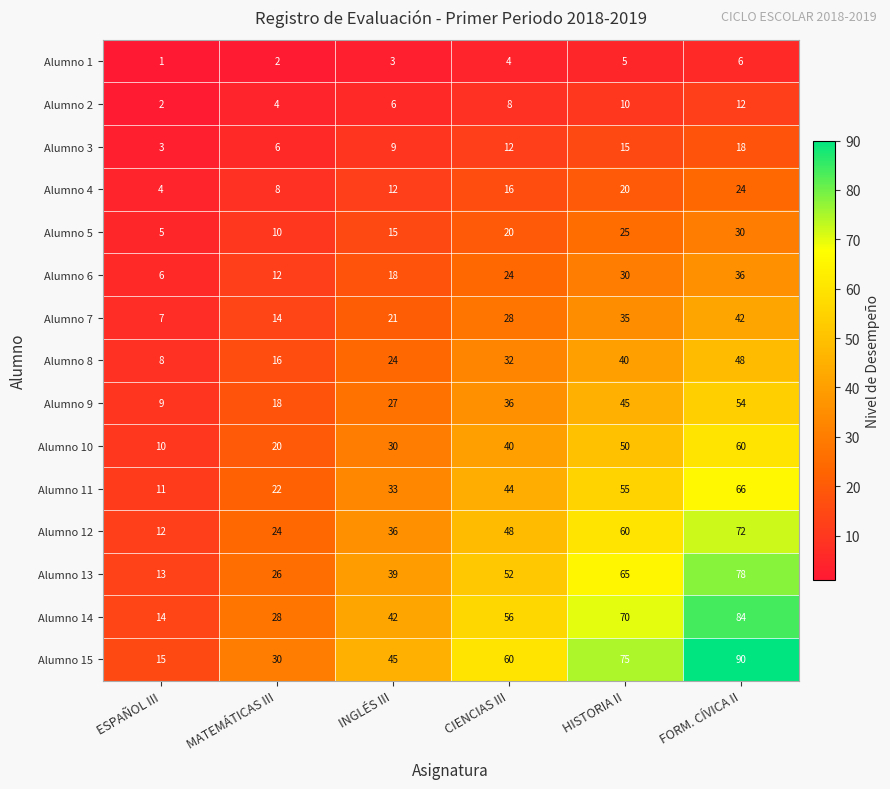

Count the number of data series in this chart.

15